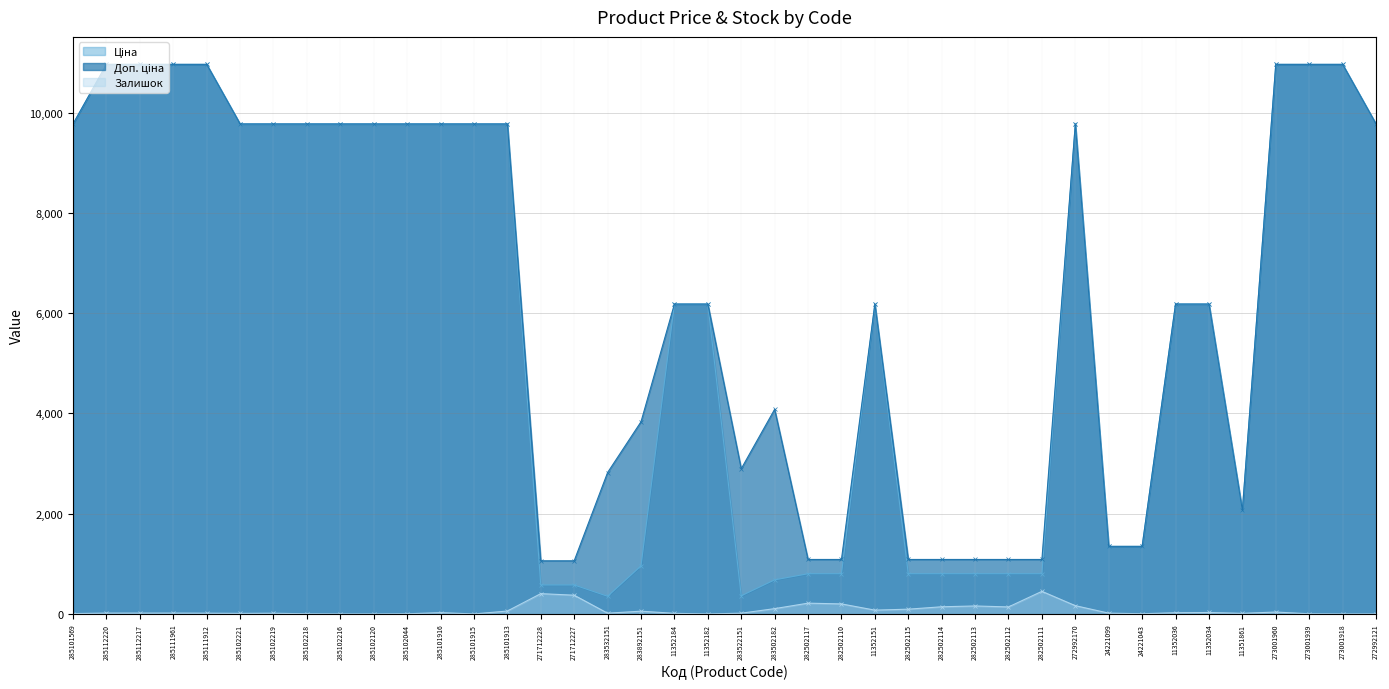

What is the spread (max minus min) of values at 273001960?

10926.4